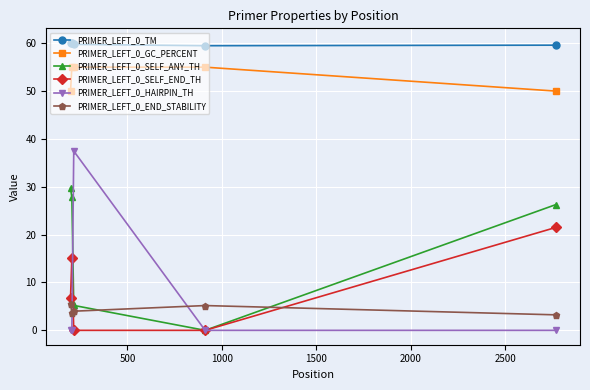

Rank the series by their maximum value, from highest to lowest.

PRIMER_LEFT_0_TM, PRIMER_LEFT_0_GC_PERCENT, PRIMER_LEFT_0_HAIRPIN_TH, PRIMER_LEFT_0_SELF_ANY_TH, PRIMER_LEFT_0_SELF_END_TH, PRIMER_LEFT_0_END_STABILITY